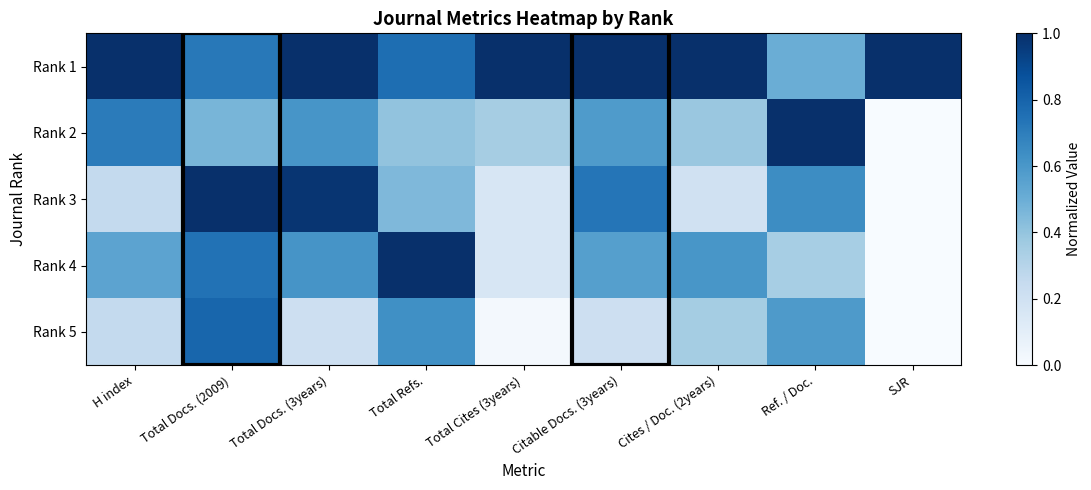

Which series has the largest total across all categories?

Rank 1